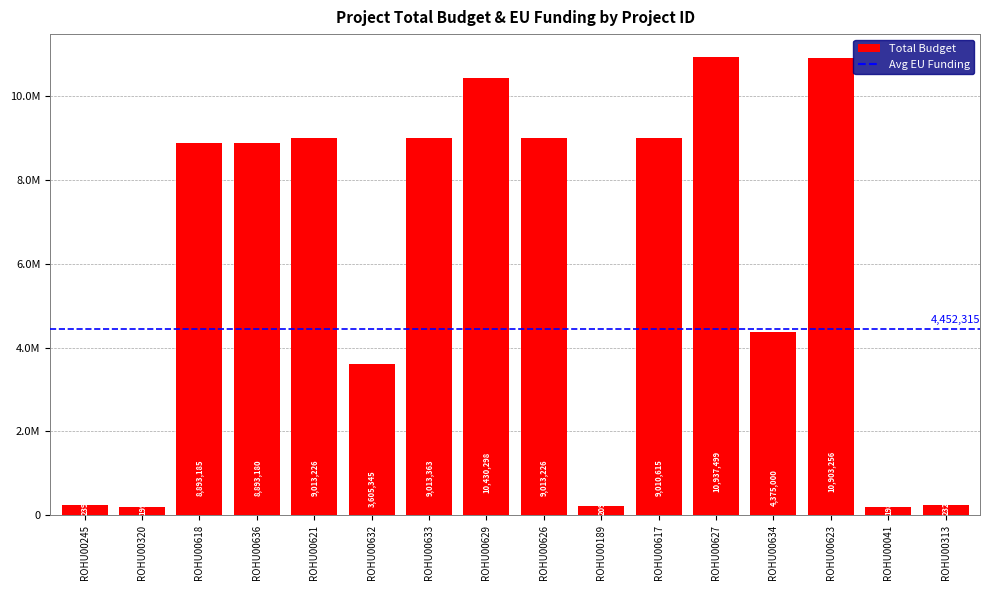

List the labels in order of value, smallest first.

ROHU00041, ROHU00320, ROHU00189, ROHU00313, ROHU00245, ROHU00632, ROHU00634, ROHU00636, ROHU00618, ROHU00617, ROHU00621, ROHU00626, ROHU00633, ROHU00629, ROHU00623, ROHU00627